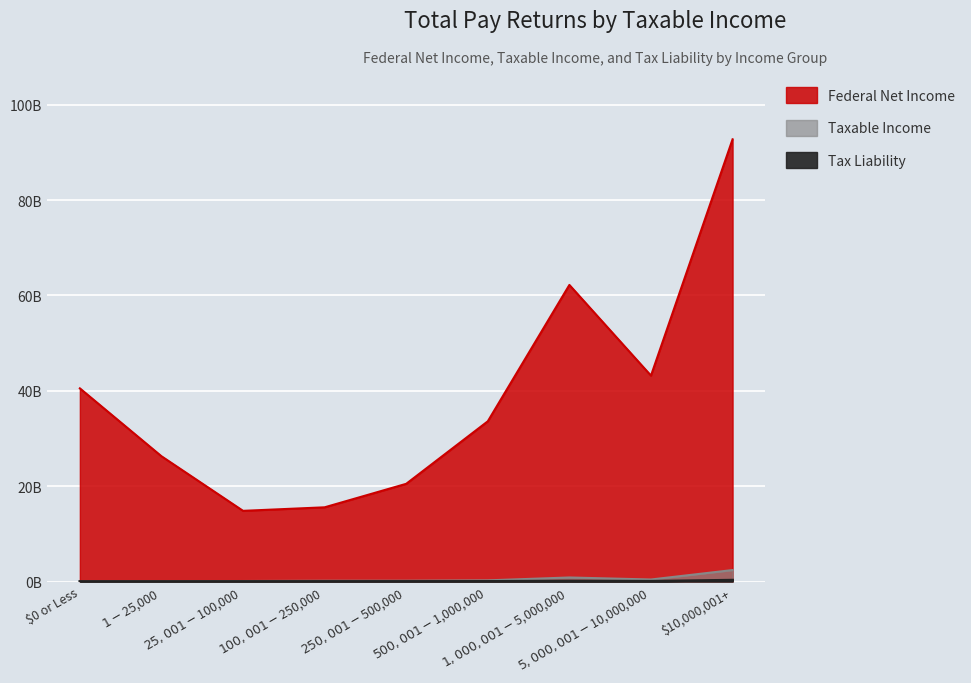

How many lines are shown in the chart?

3